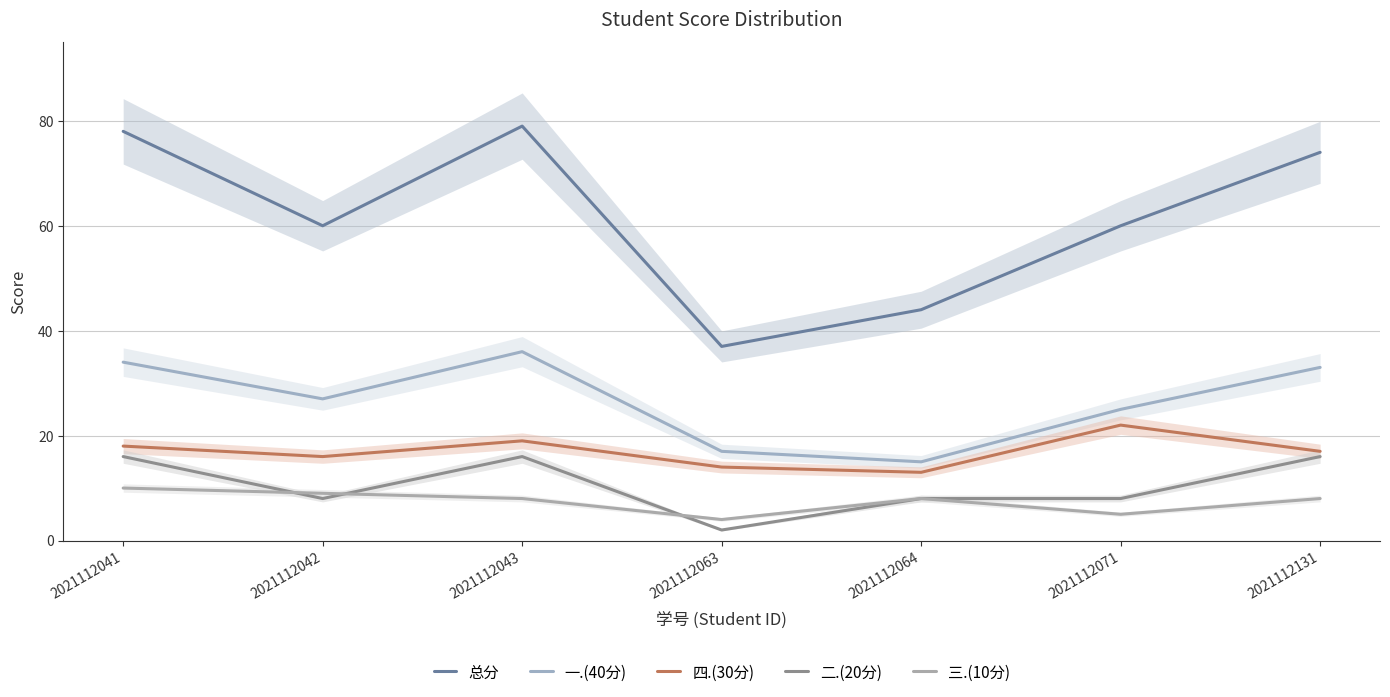

True or false: 四.(30分) and 总分 cross at least once.

False